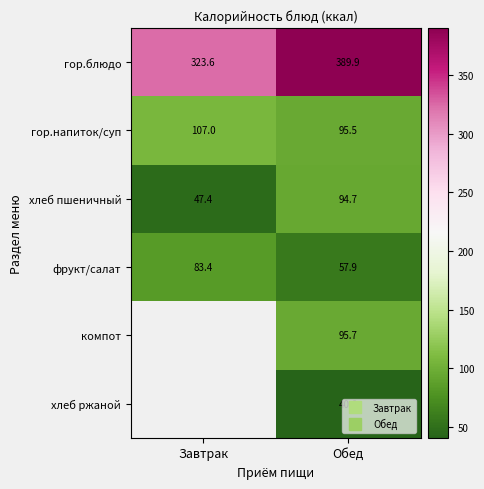

Where is фрукт/салат nearest to the value 70?

Обед